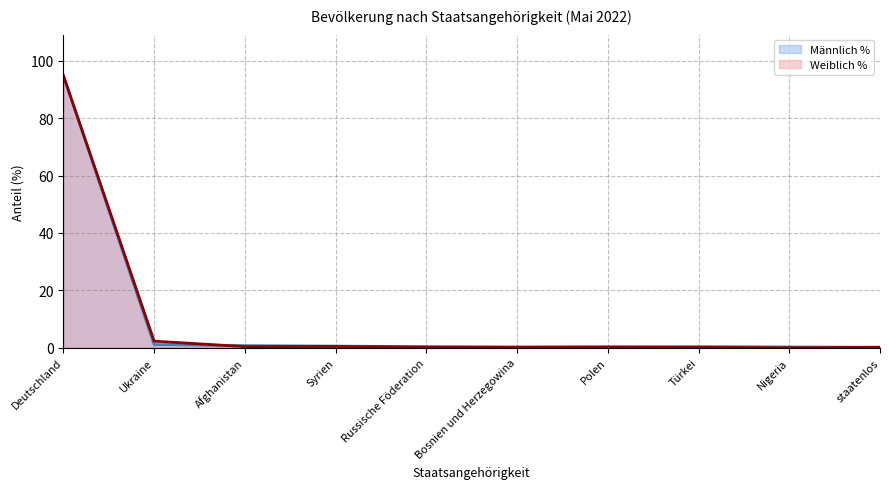

At Deutschland, list the series in order from smallest to largest.

Männlich %, Weiblich %